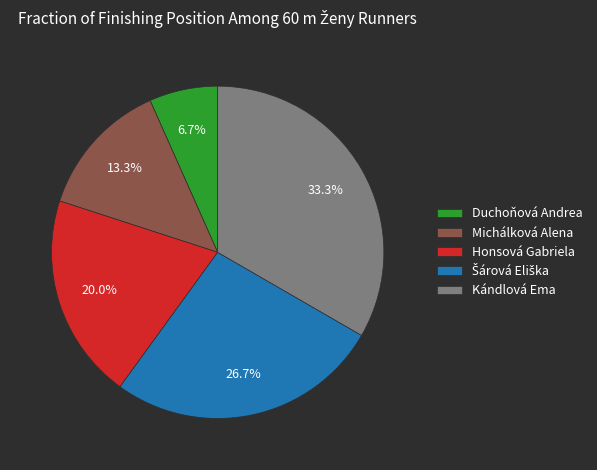

To the nearest percent, what percentage of the pie is Kándlová Ema?

33%